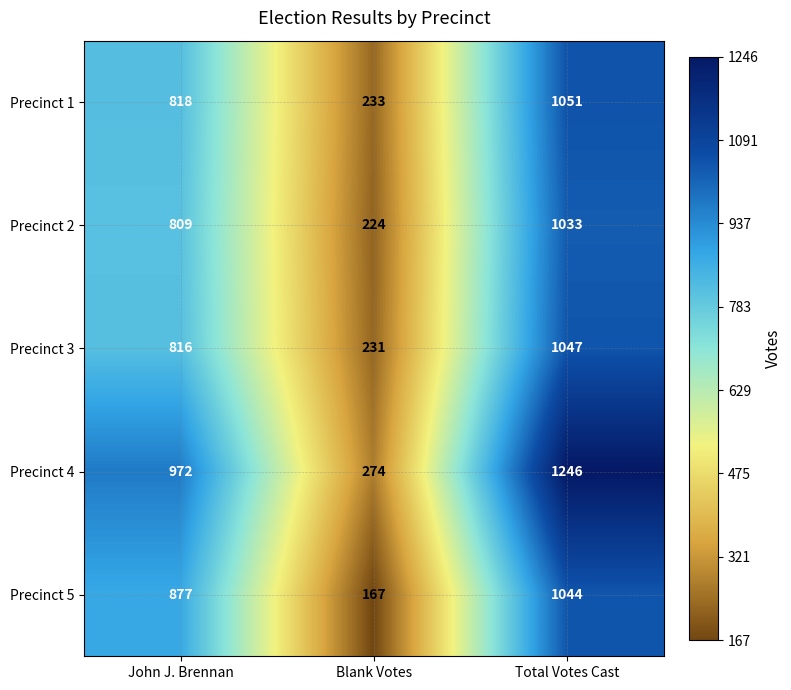

How many Precinct 4 values are between 274 and 1246?

3